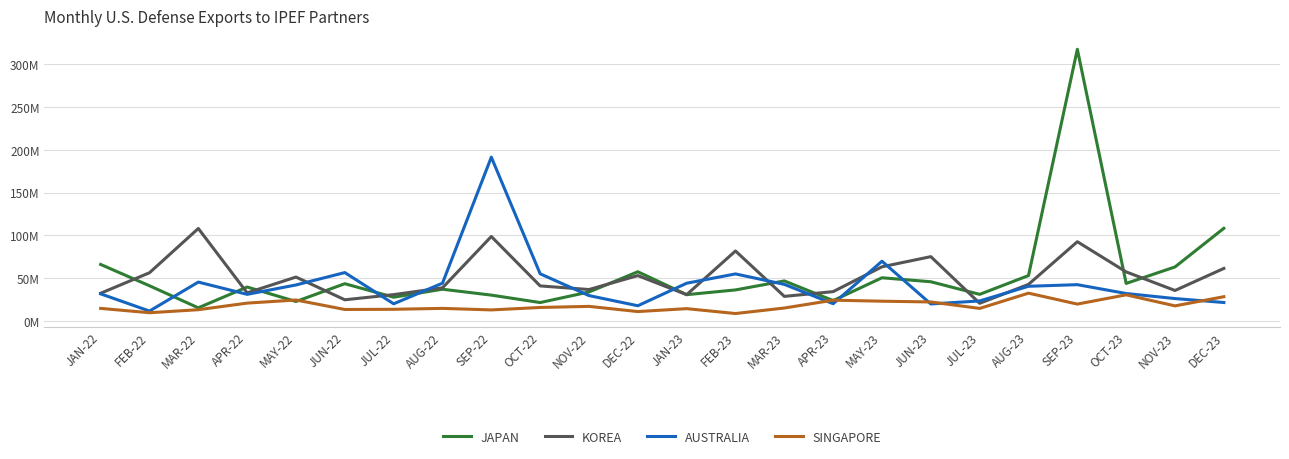

What are all the series names shown in the legend?

JAPAN, KOREA, AUSTRALIA, SINGAPORE